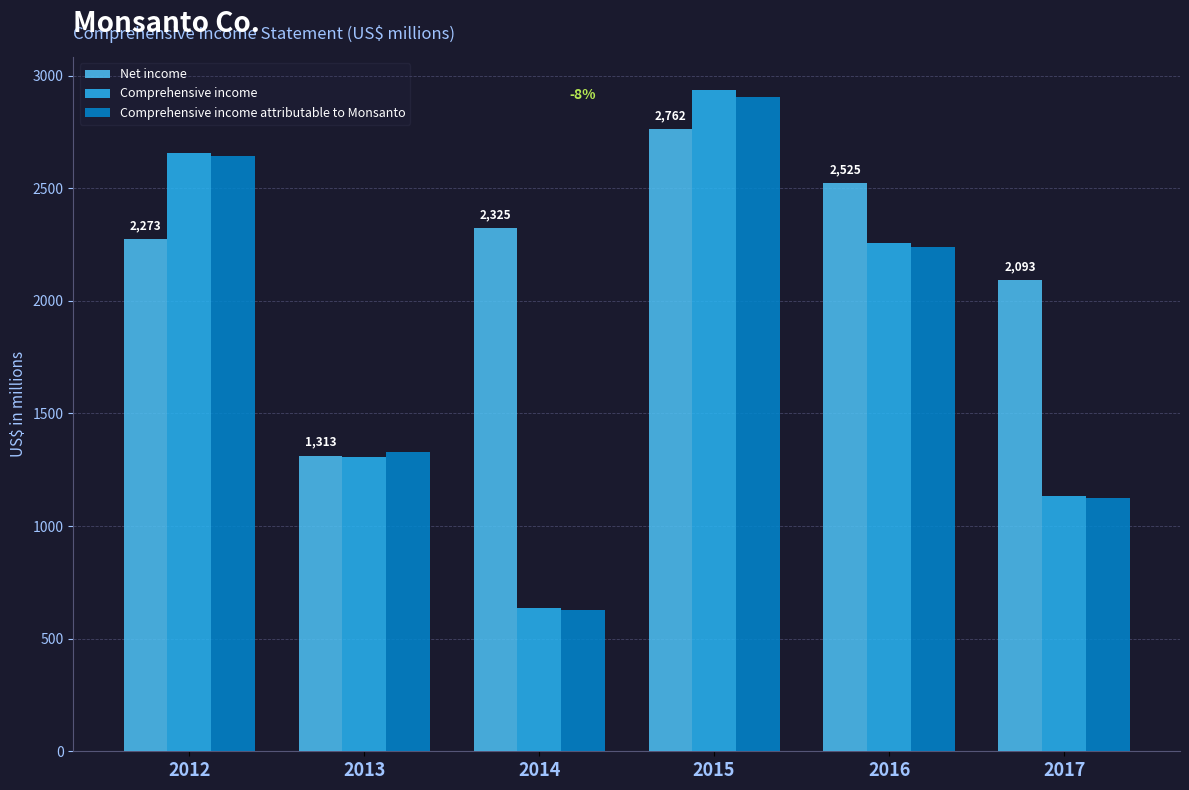

Which series has the largest total across all categories?

Net income